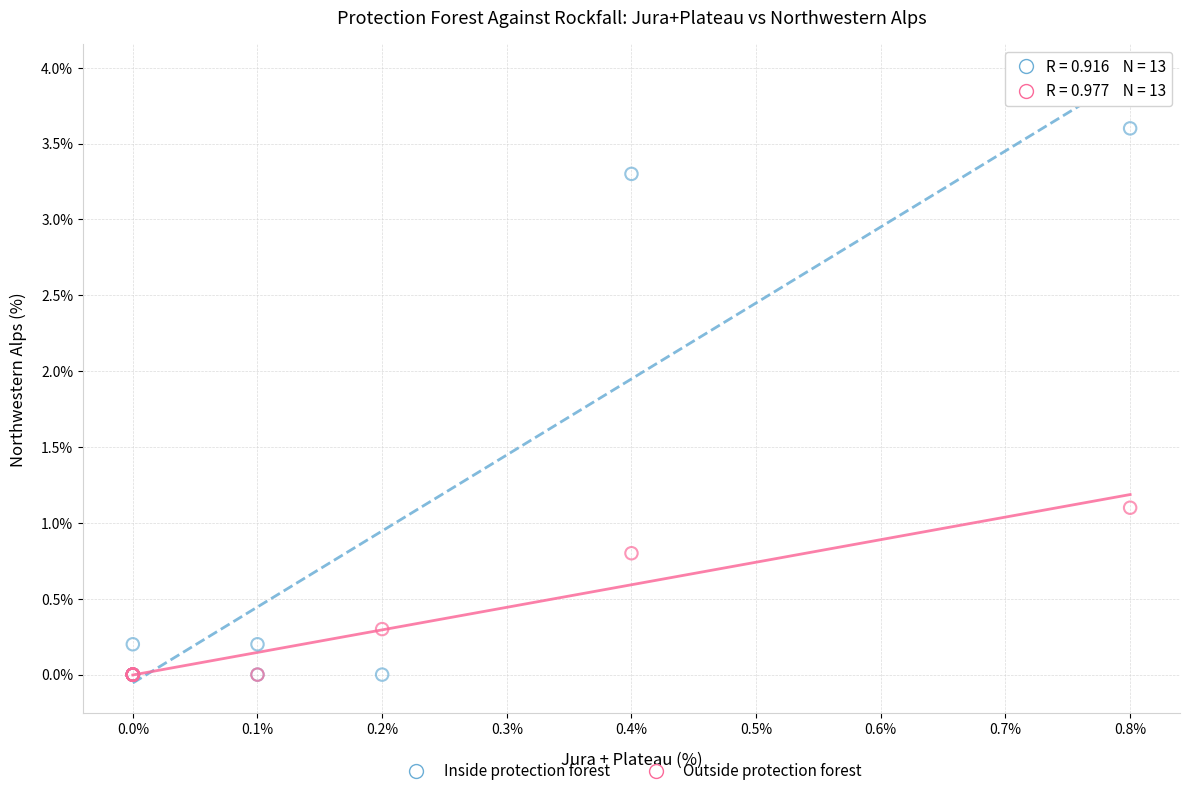

Which series has the largest Y range (max minus min)?

Inside protection forest